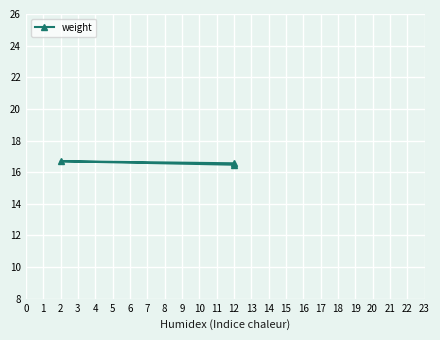

What is the value of the 1st point from the left?

16.6